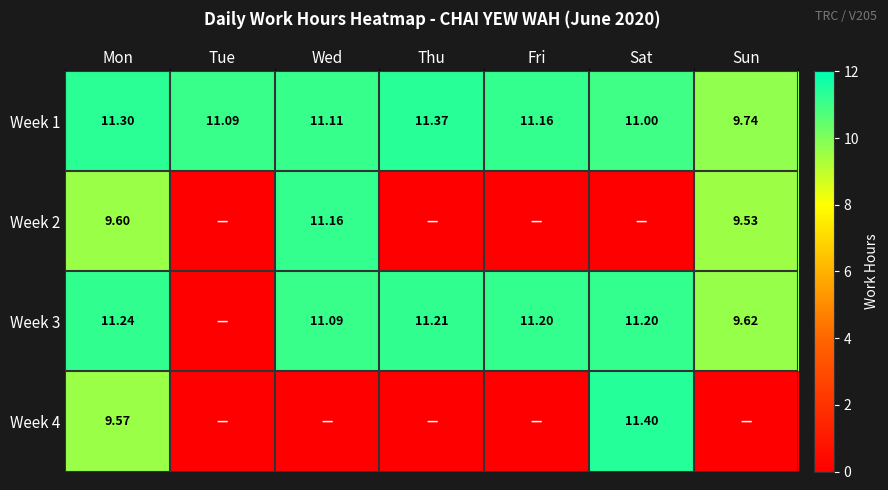

What is the total value across all series at Sun?

28.9